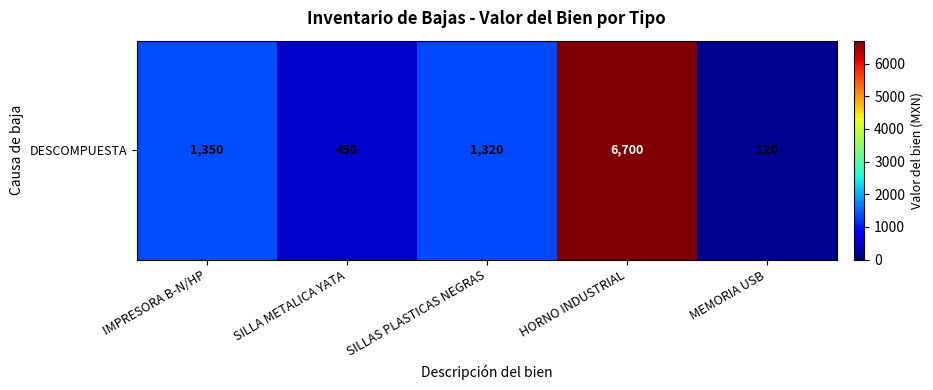

Reading left to right, what are all the values shown in this chart?

1350	450	1320	6700	120